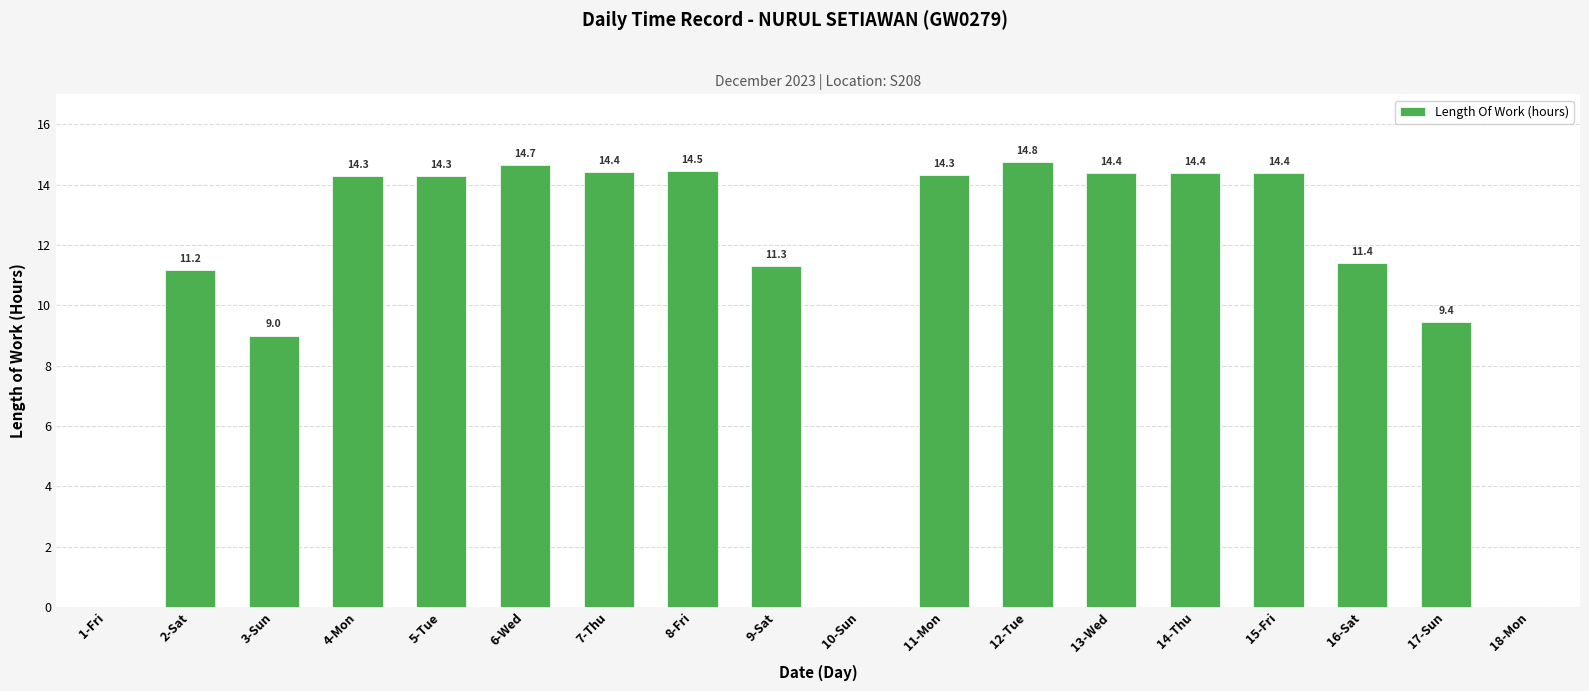

What is the difference between the values at 14-Thu and 1-Fri?

14.4